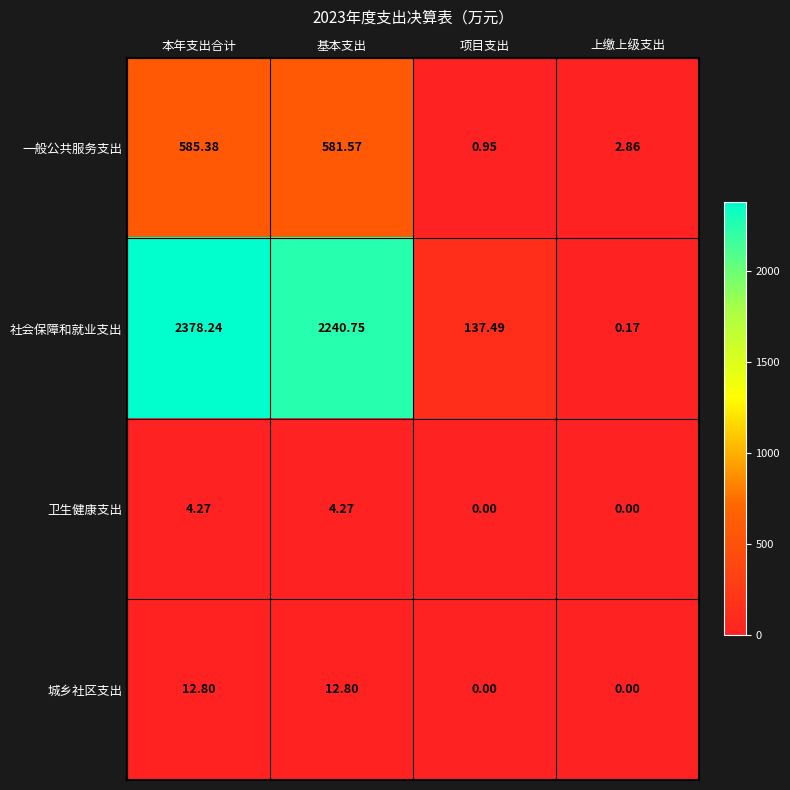

Where does the 社会保障和就业支出 series first go above 2240?

本年支出合计